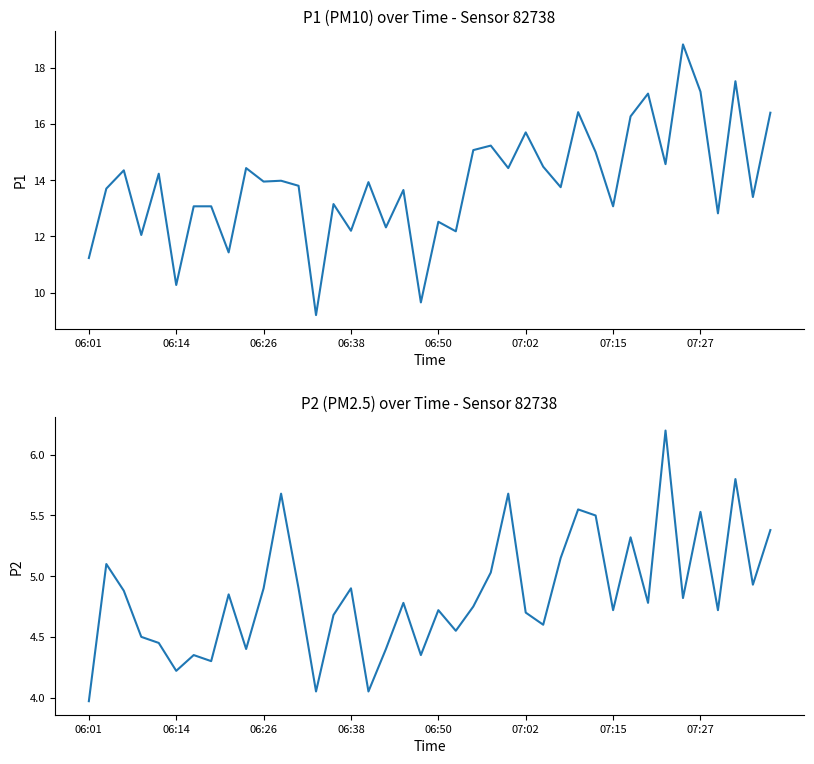

At 23, list the series in order from largest to smallest.

P1, P2